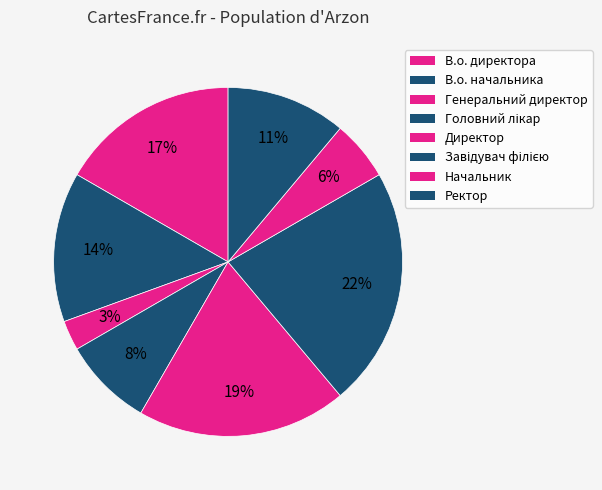

Does В.о. директора represent more than half of the total?

No